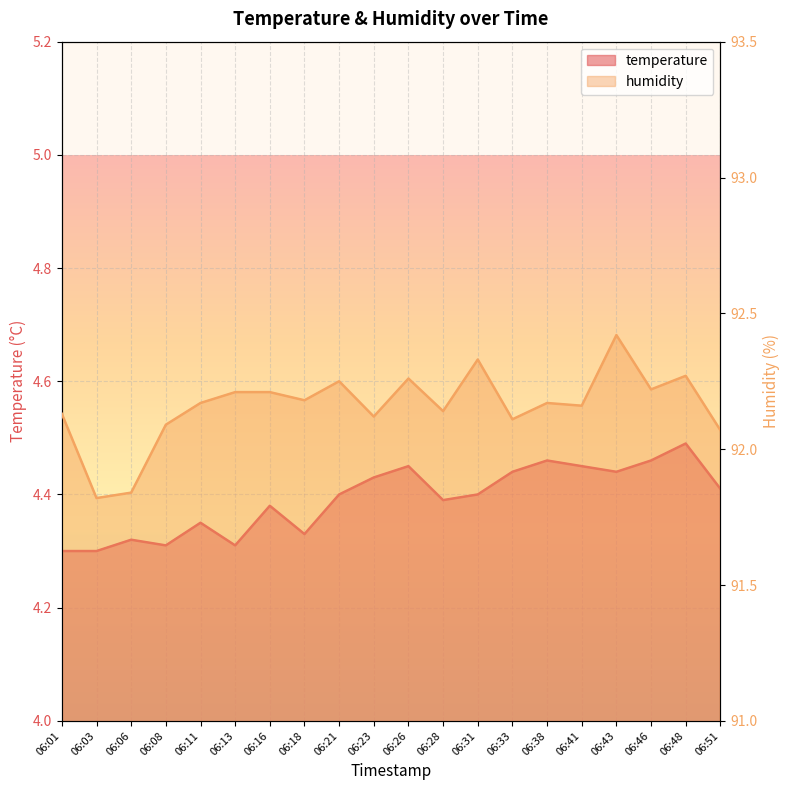

True or false: temperature and humidity cross at least once.

False